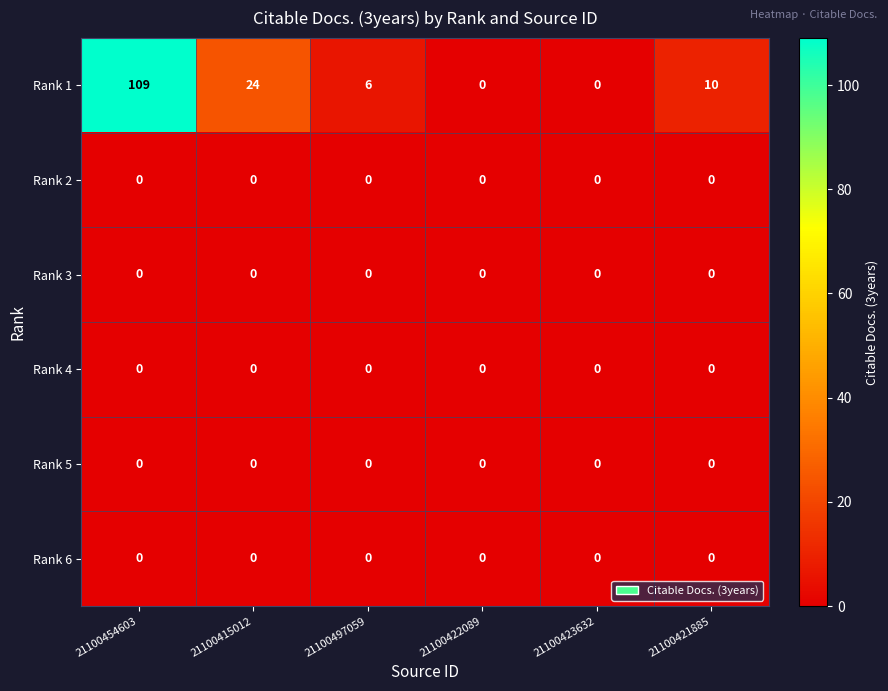

Which series has the widest spread of values?

Rank 1